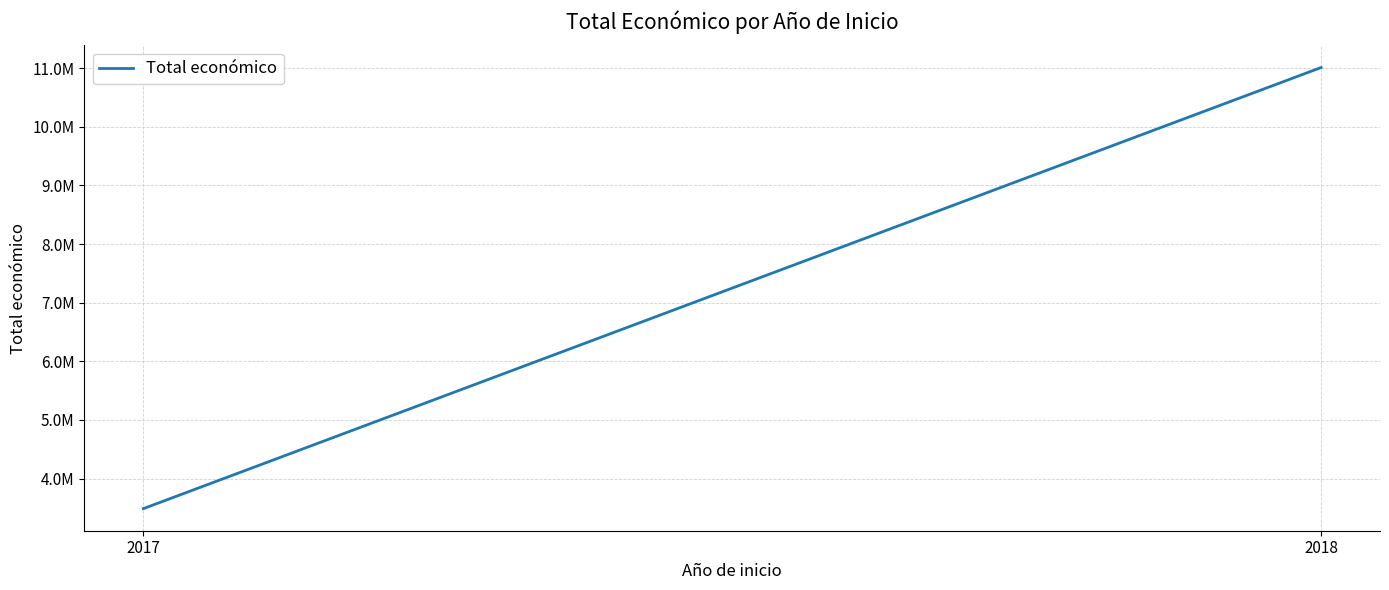

True or false: the data shows 15341454 at 2018.

False